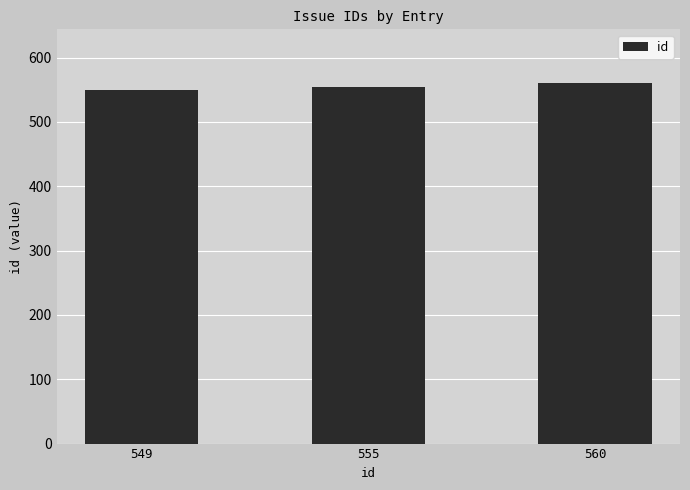

How many bars are there in total?

3